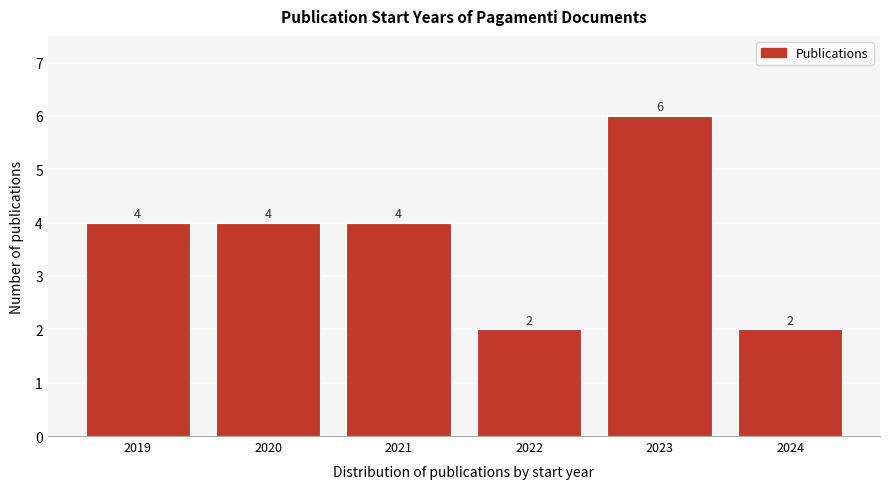

Reading right to left, extract all data points from this chart.

2024=2	2023=6	2022=2	2021=4	2020=4	2019=4